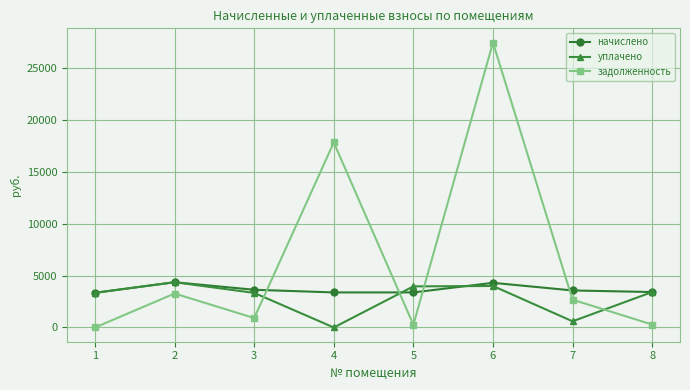

Does the chart display data point markers on the line(s)?

Yes